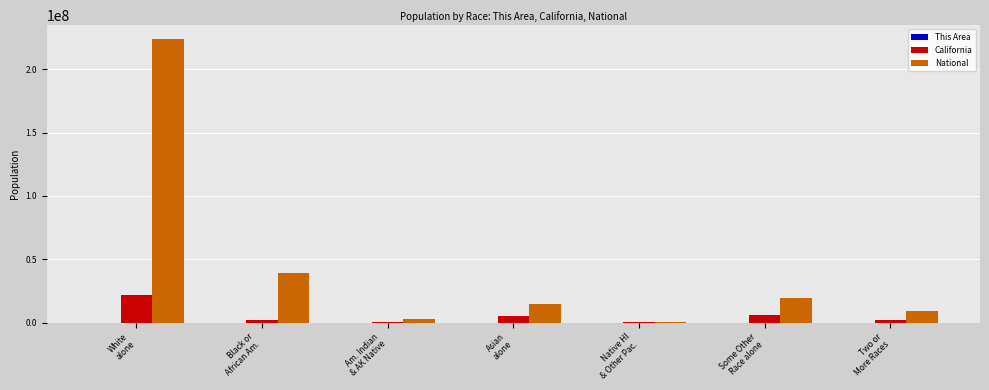

Does the chart contain stacked bars?

No